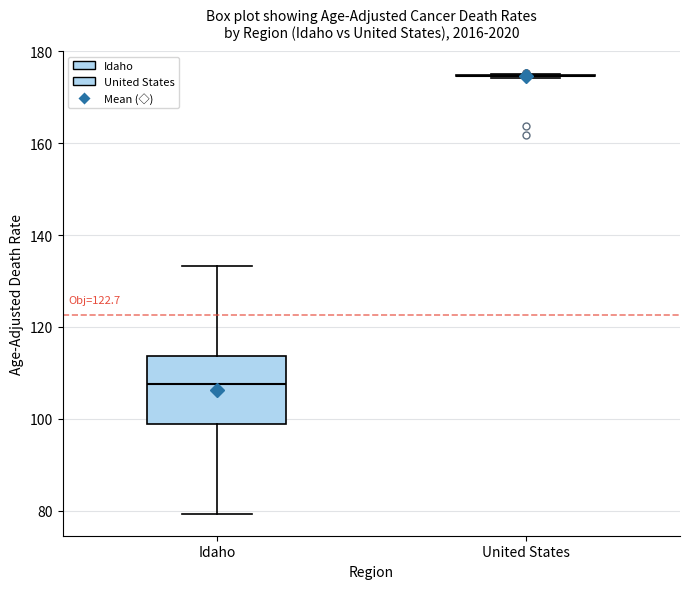

Reading left to right, transcribe this box plot: for each box, give where its median line is, the range the box spans, and where its two whiskers end, as read against the y-axis. The values are not printed on the chart, so give them approximately, as read against the axis.

Idaho: median 108, box 98 to 114, whiskers 80 to 134
United States: box collapsed to a line at 174, whiskers 174 to 176